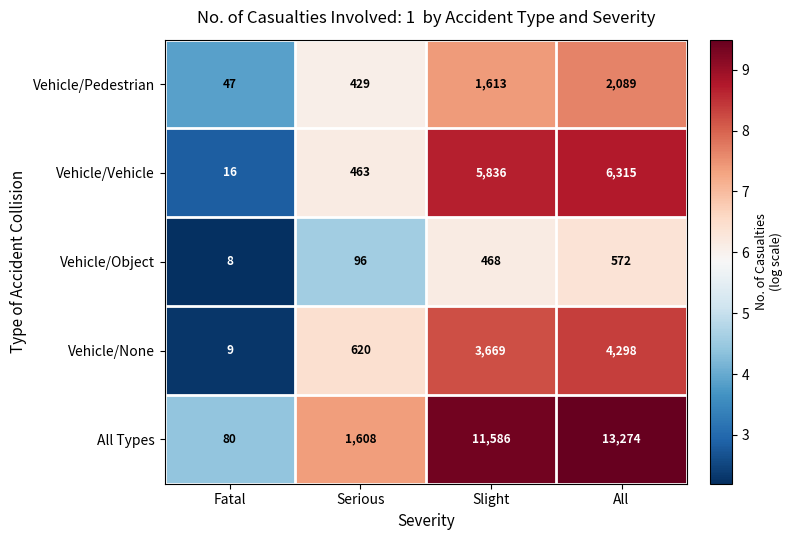

At which category does the chart reach its peak across all series?

All